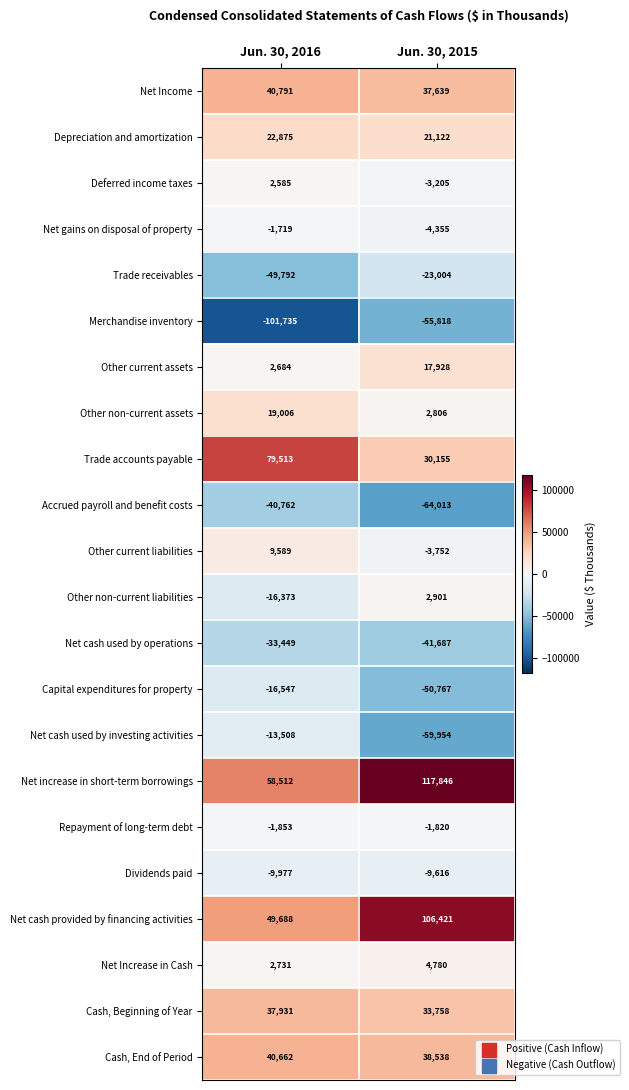

Which series has the largest total across all categories?

Net increase in short-term borrowings